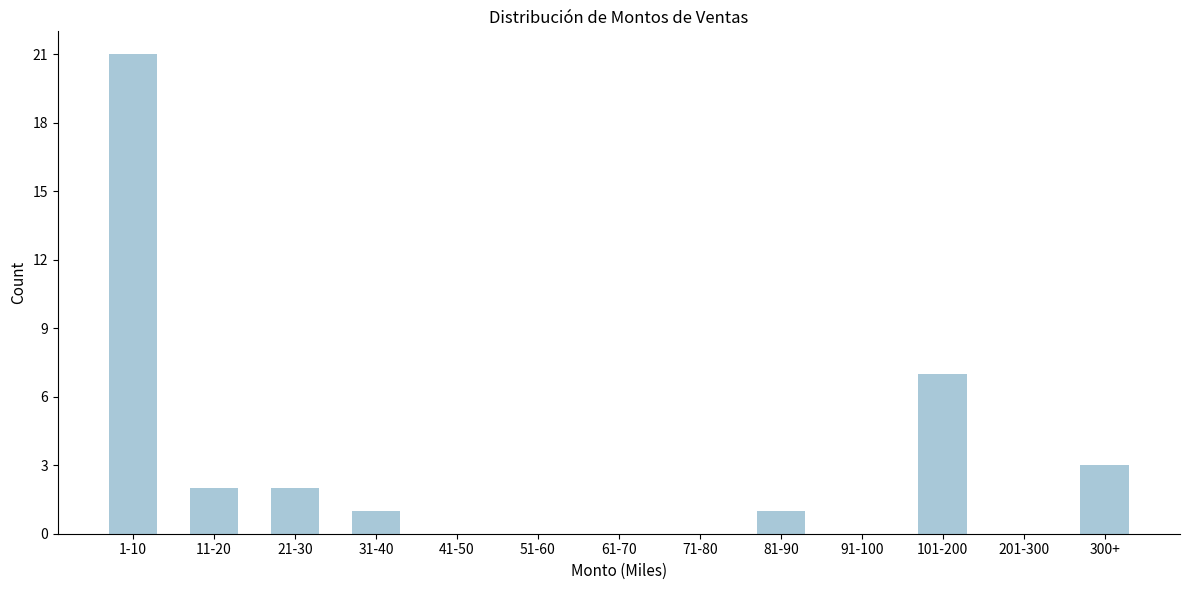

Reading left to right, list all the values displayed in this chart.

1-10=21	11-20=2	21-30=2	31-40=1	41-50=0	51-60=0	61-70=0	71-80=0	81-90=1	91-100=0	101-200=7	201-300=0	300+=3